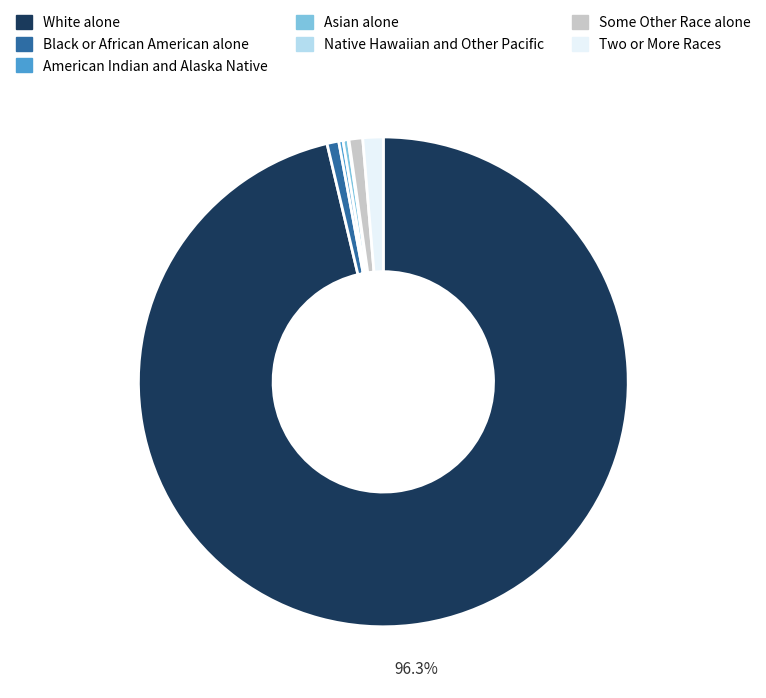

What is the ratio of the value at Asian alone to the value at American Indian and Alaska Native?

1.2